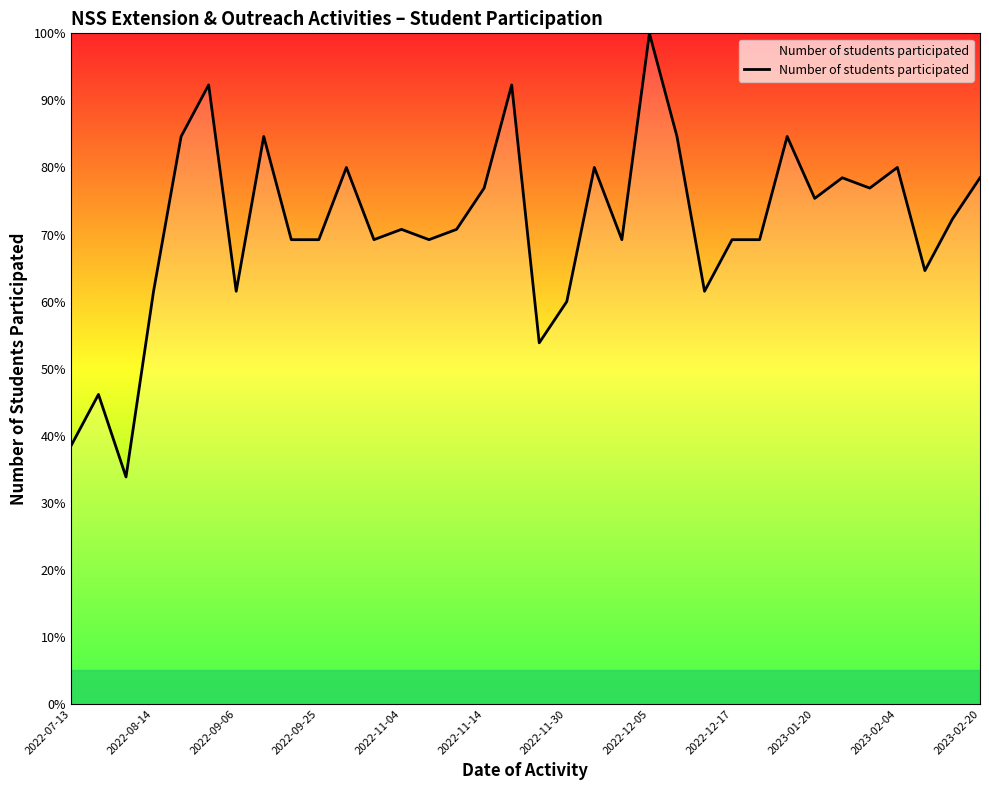

What is the difference between the maximum and minimum values?

66.2